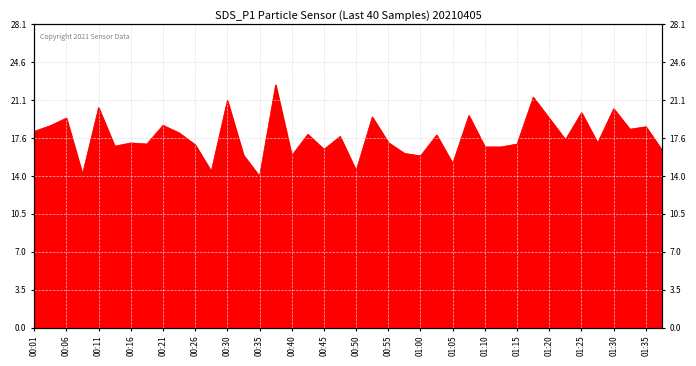

What is the label of the 33rd point from the left?

01:20